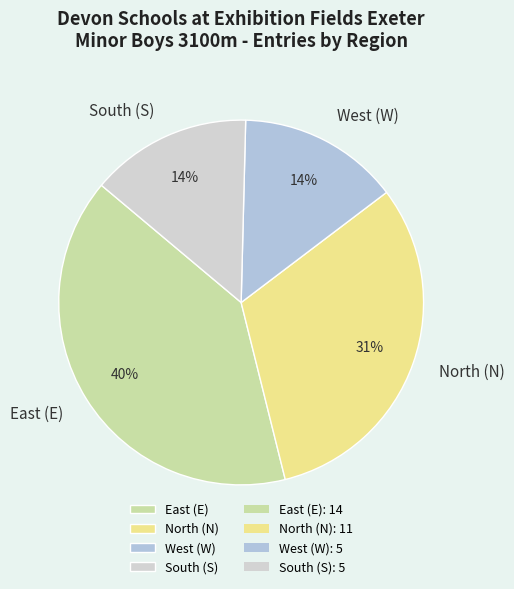

Does any single category account for the majority?

No